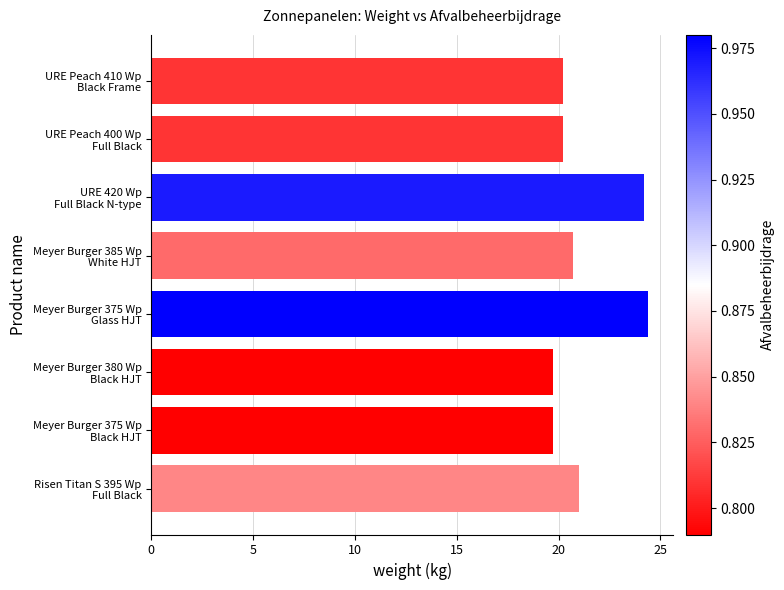

What is the value of the 1st bar from the top?

20.2